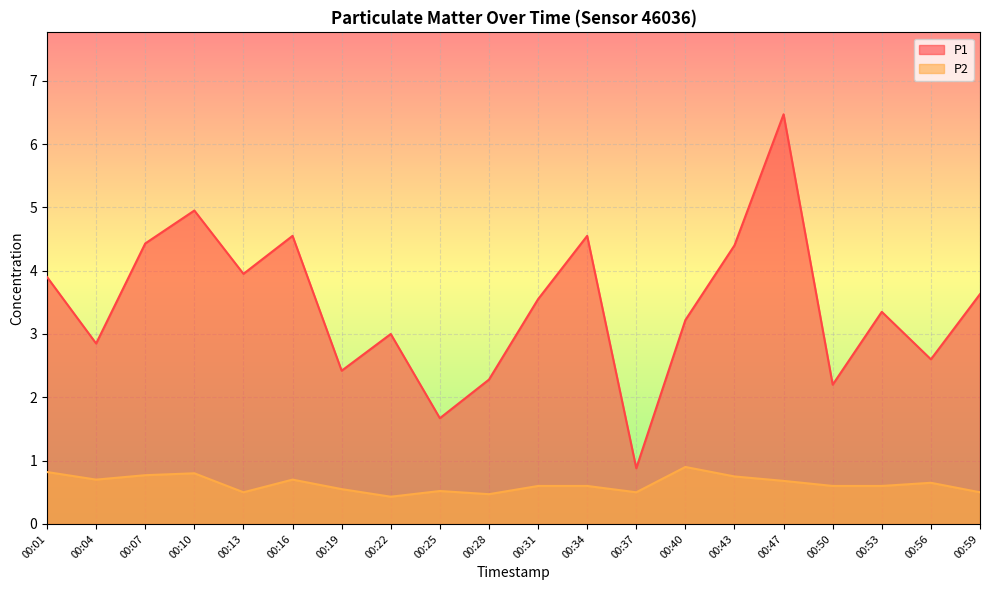

Between 00:31 and 00:07, which is larger?

00:07